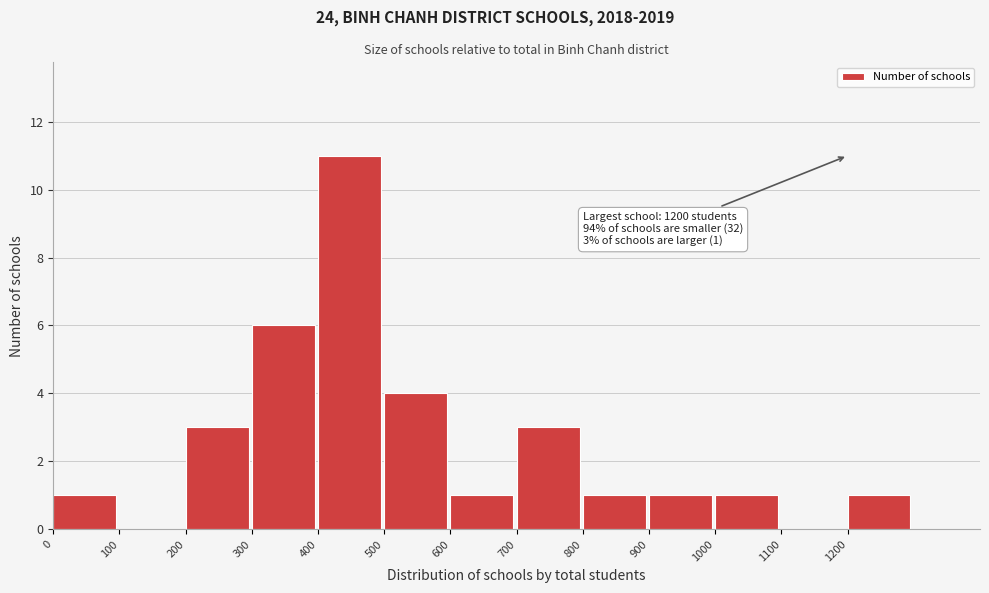

Which range on the x-axis has the tallest bar?

400 to 500